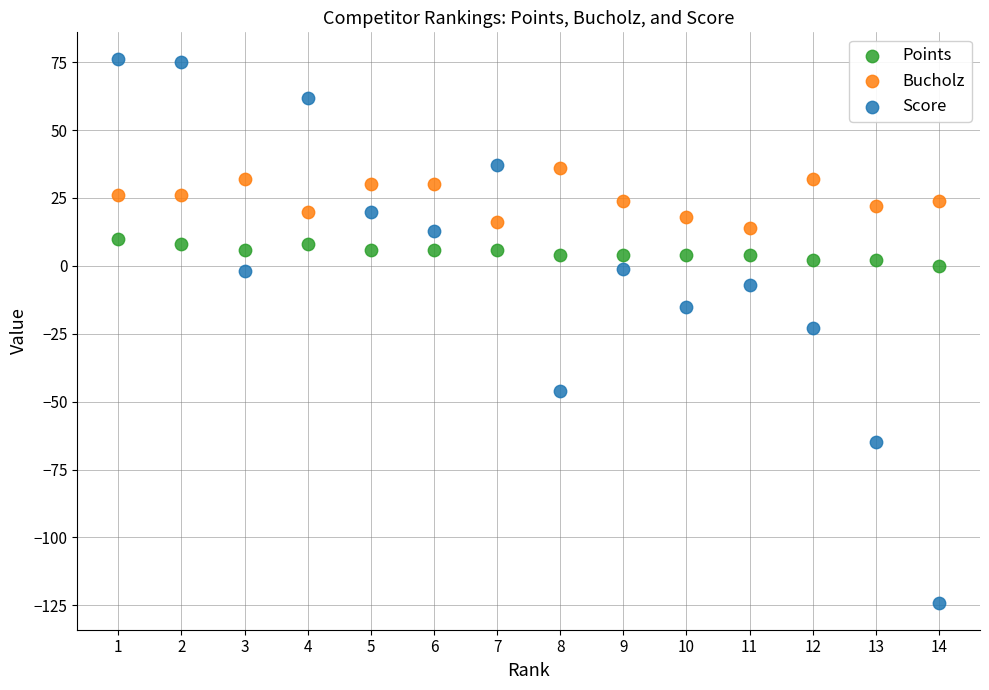

Across all data points, what is the range of Y values (max minus min)?

200